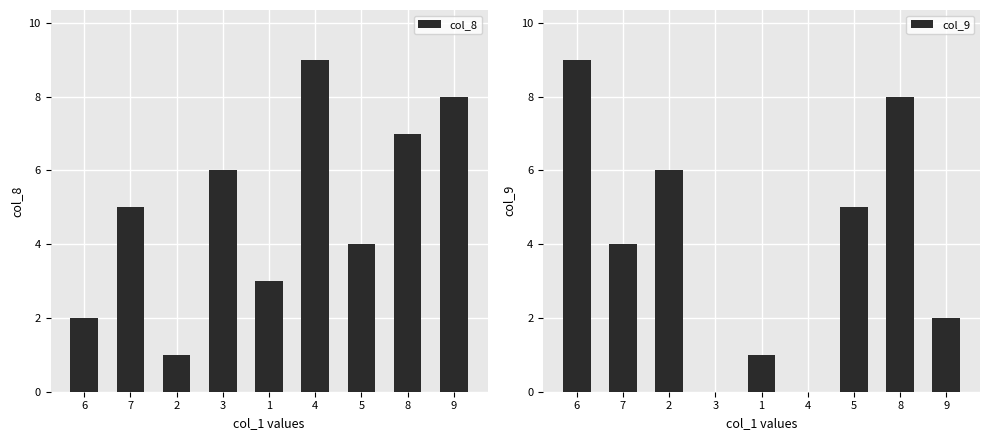

Read the col_9 value at 1.

1